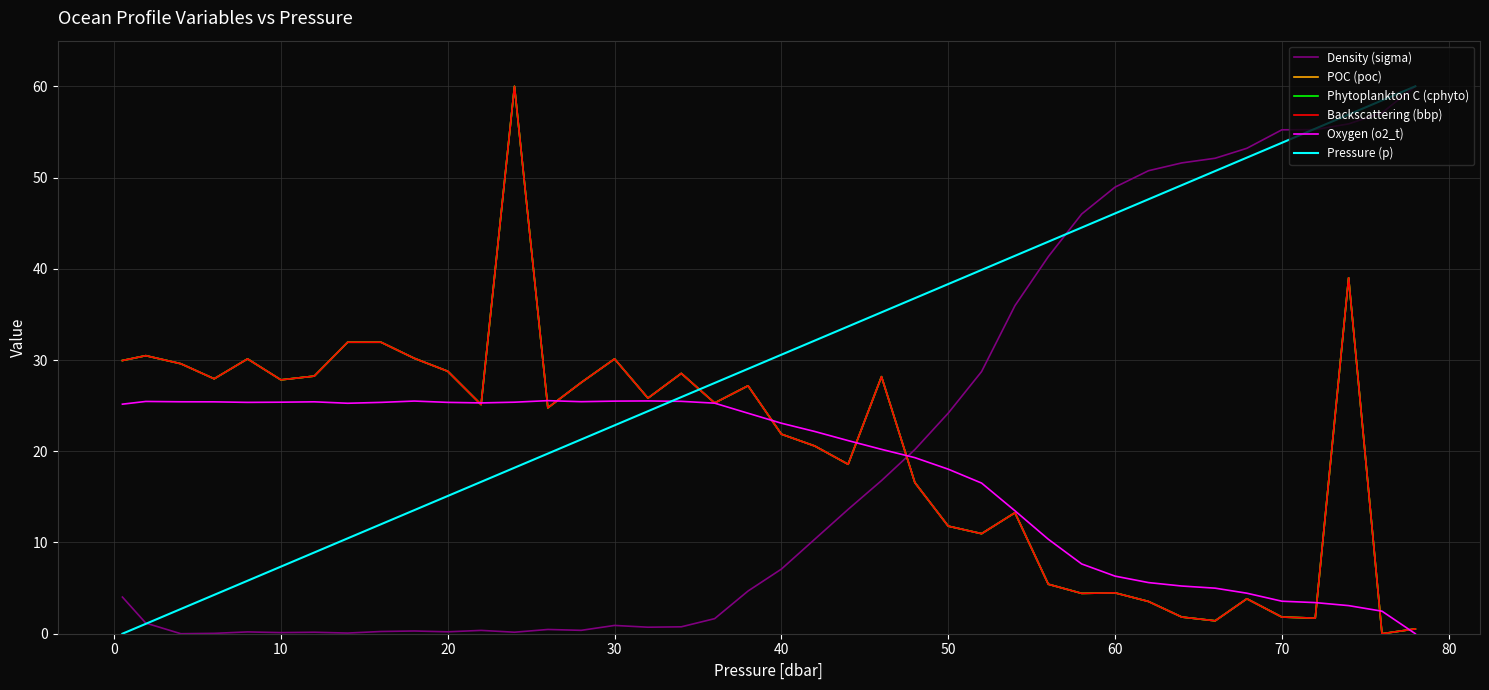

What is the maximum value shown in the chart?

60.0